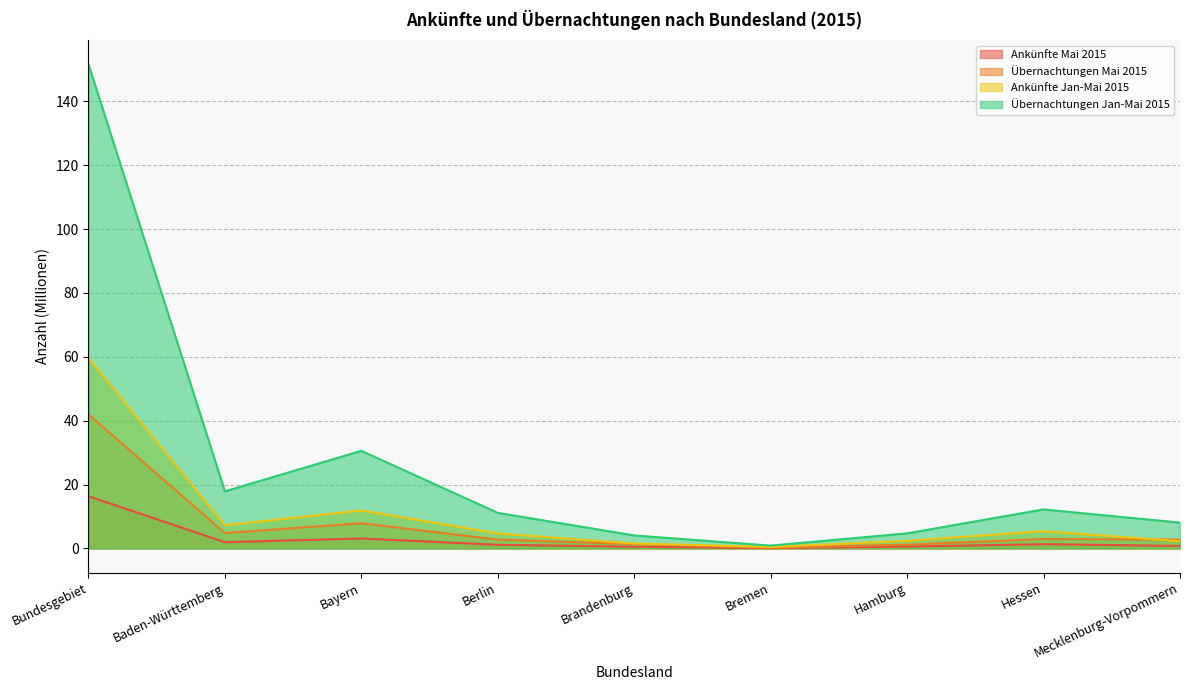

Reading left to right, extract all data points from this chart.

Ankünfte Mai 2015: 16.3	2.0	3.1	1.1	0.5	0.1	0.6	1.3	0.8
Übernachtungen Mai 2015: 42.0	4.8	7.9	2.8	1.4	0.2	1.2	3.0	2.8
Ankünfte Jan-Mai 2015: 59.7	7.2	11.9	4.7	1.6	0.5	2.4	5.4	2.3
Übernachtungen Jan-Mai 2015: 151.6	17.9	30.6	11.1	4.1	0.9	4.7	12.2	8.1